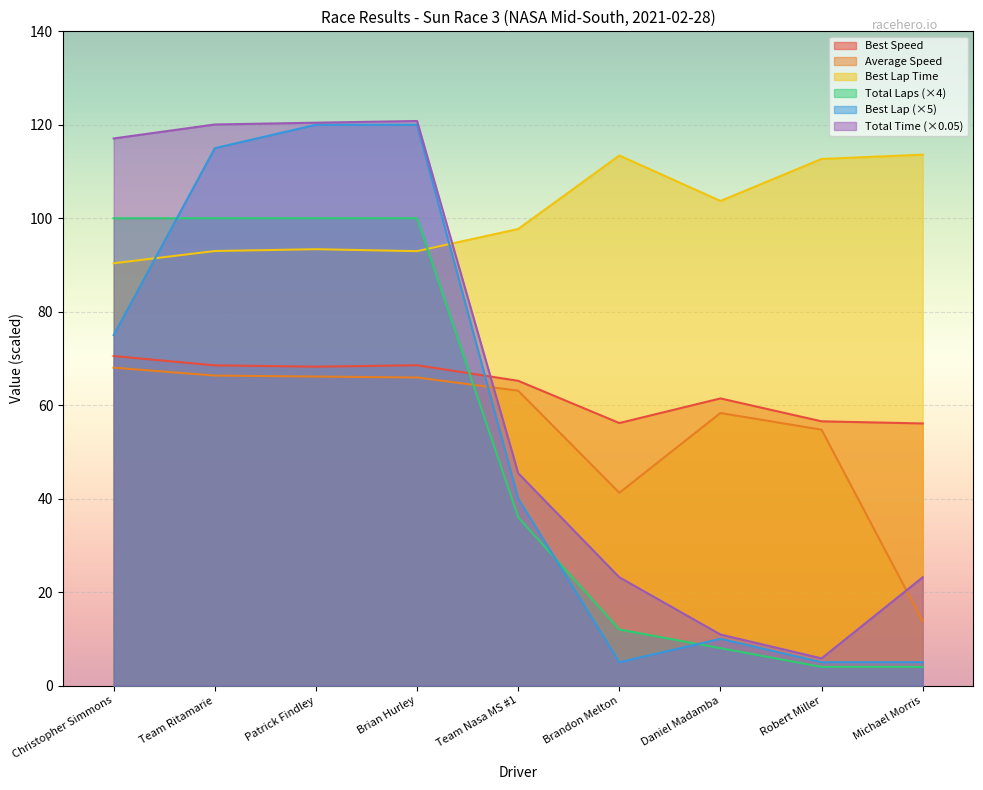

What is the difference between the highest and lowest values at Brandon Melton?

108.4